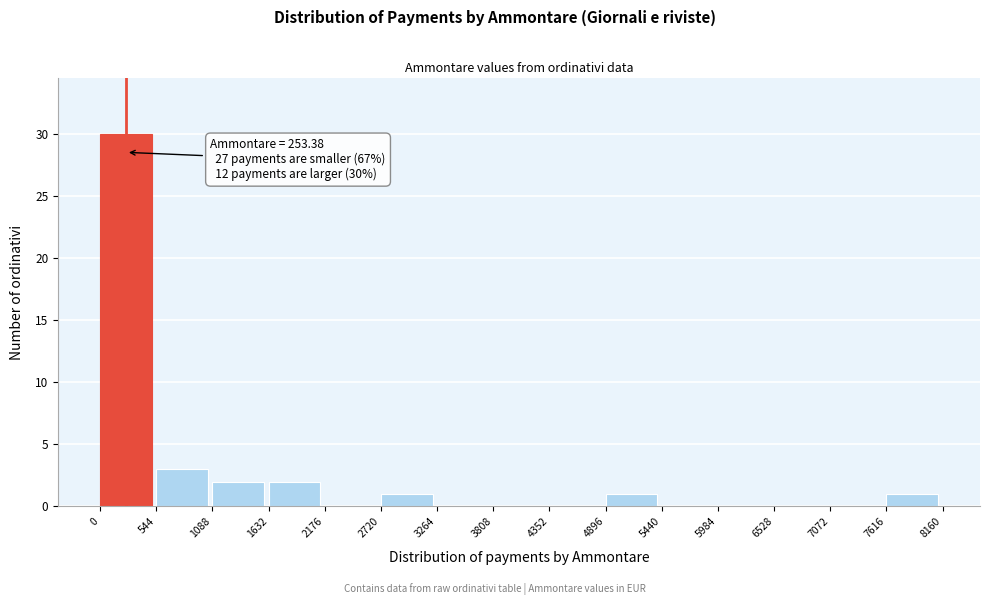

Over which range of the x-axis is the bar tallest?

0 to 544